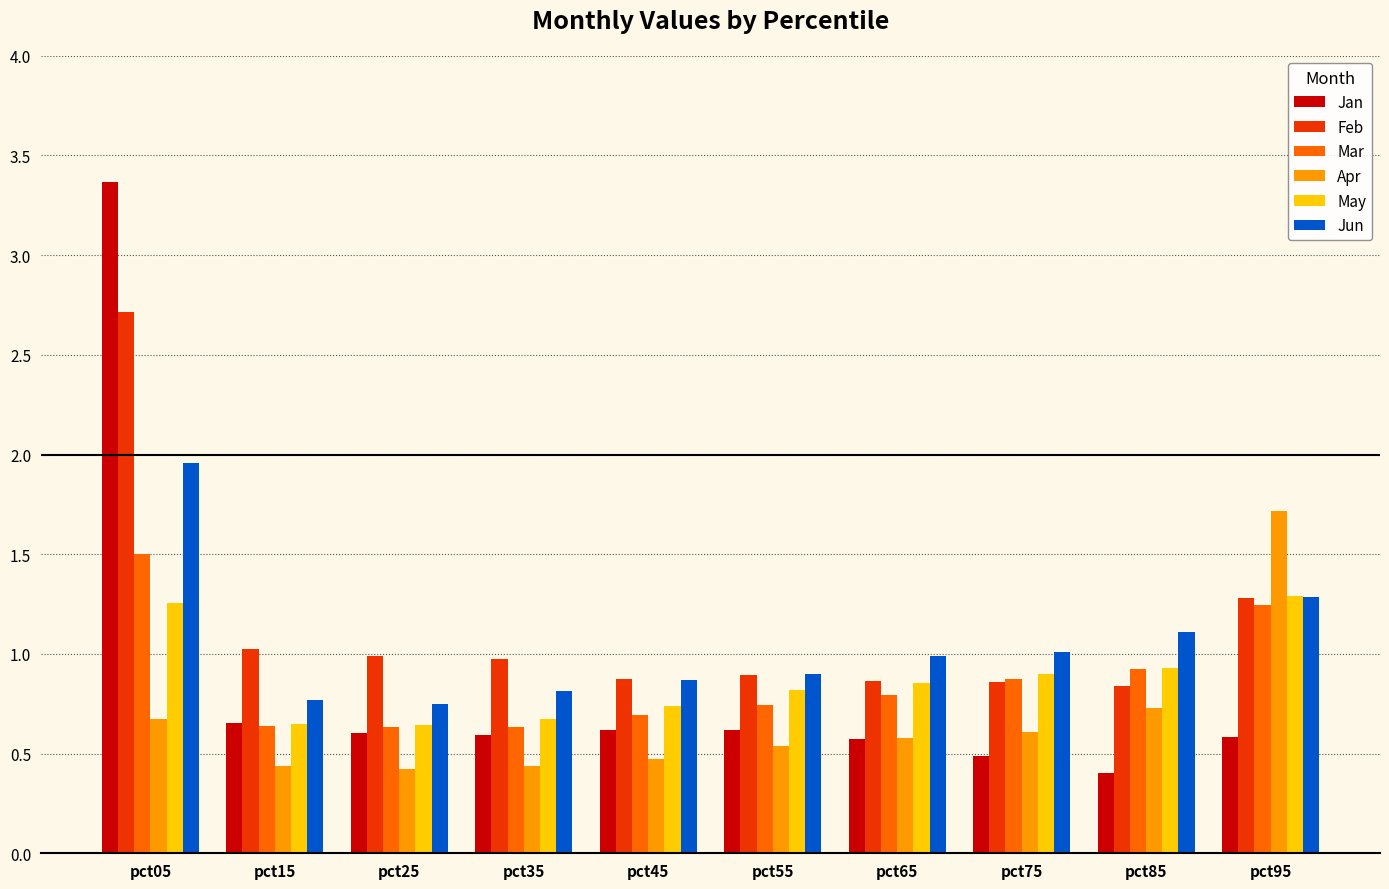

What is the smallest value displayed?

0.4